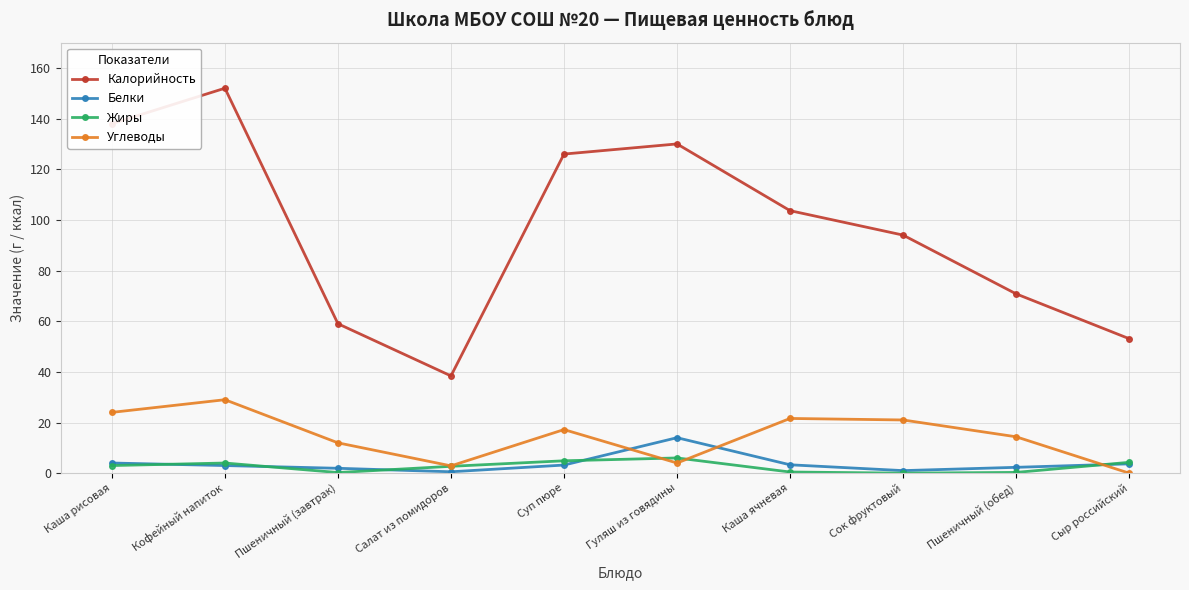

The value of Углеводы at Гуляш из говядины is 4.0. True or false?

True